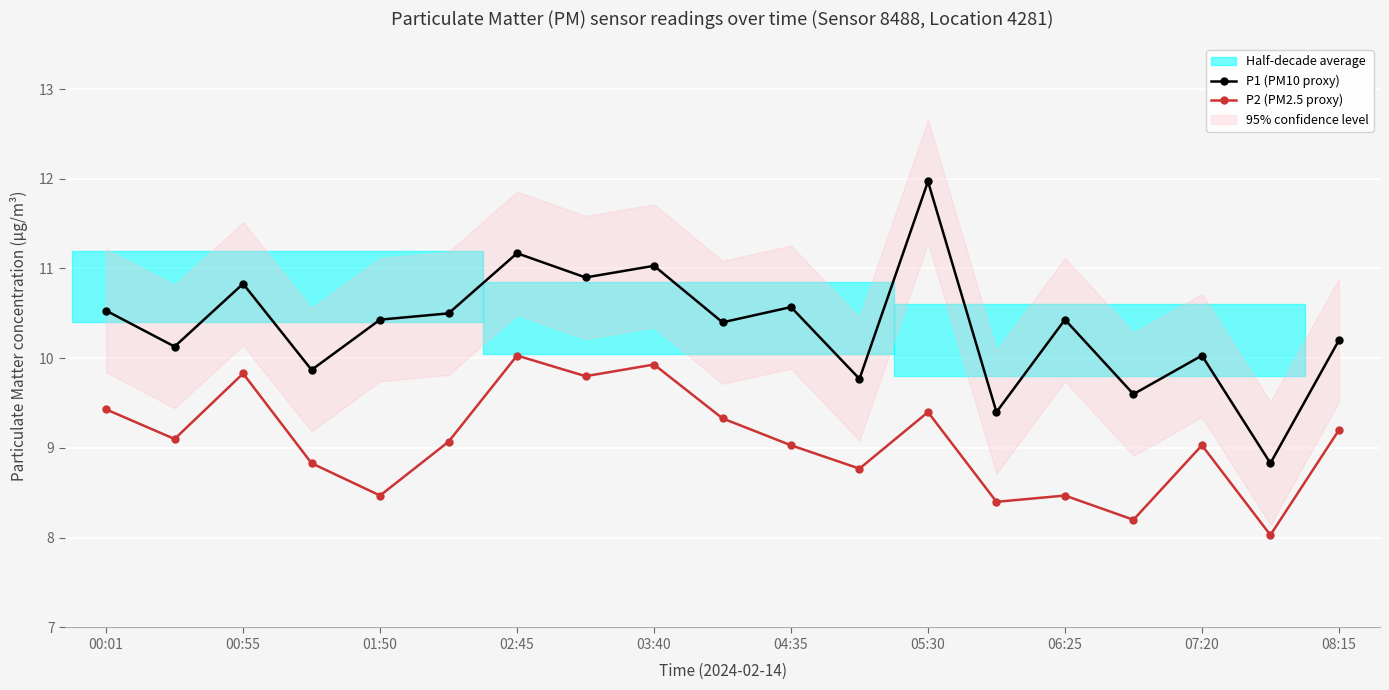

True or false: P1 (PM10 proxy) and P2 (PM2.5 proxy) cross at least once.

False